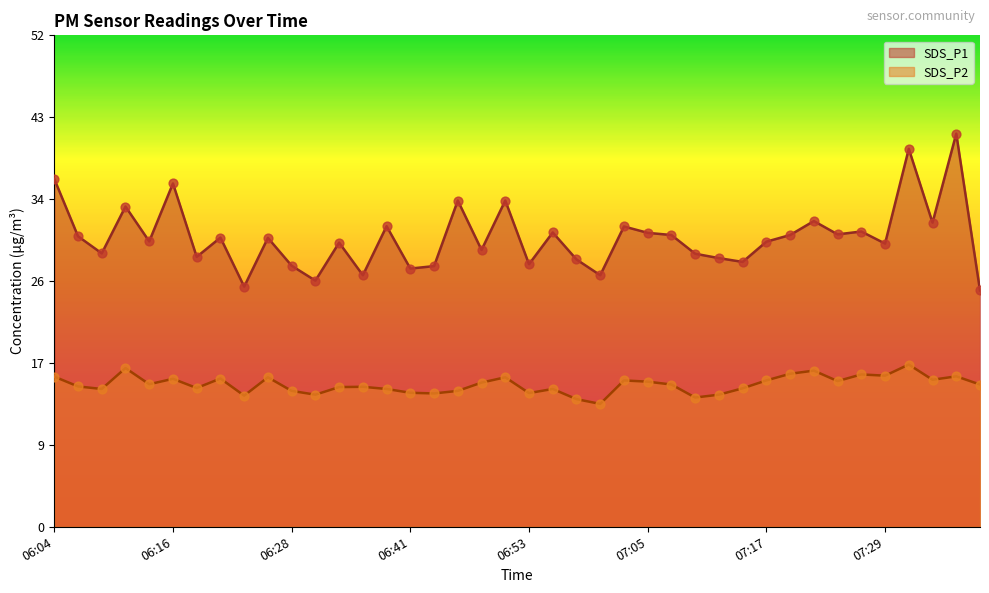

What are all the series names shown in the legend?

SDS_P1, SDS_P2